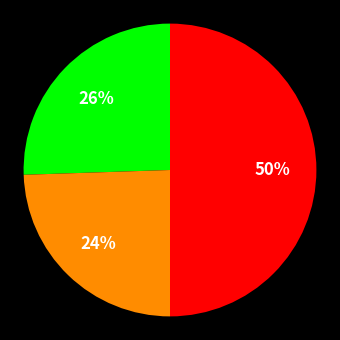

To the nearest percent, what is the average slice percentage?

33%